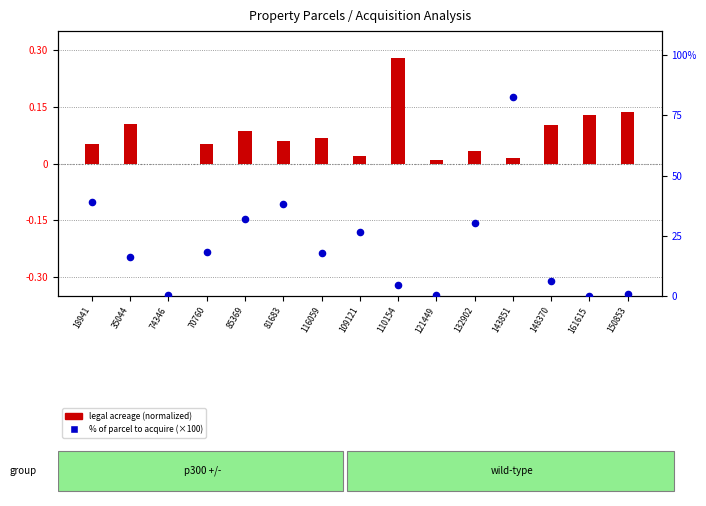

At how many categories does at least one series exceed 24?

6